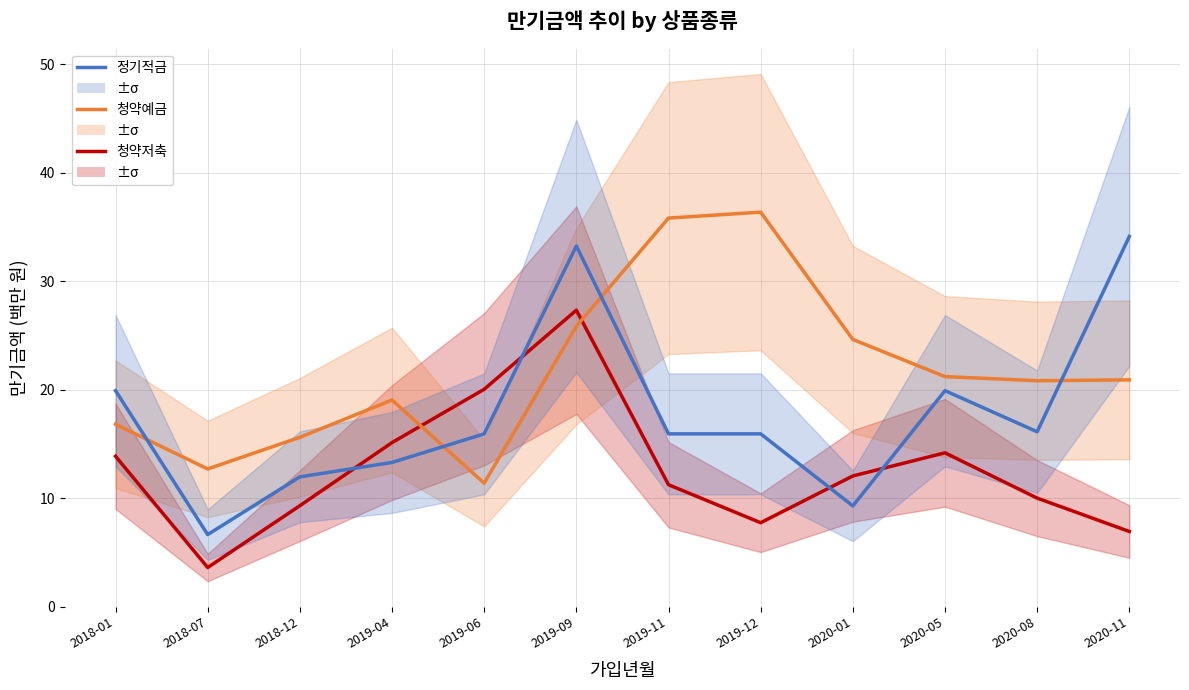

How many distinct data groups are displayed?

3